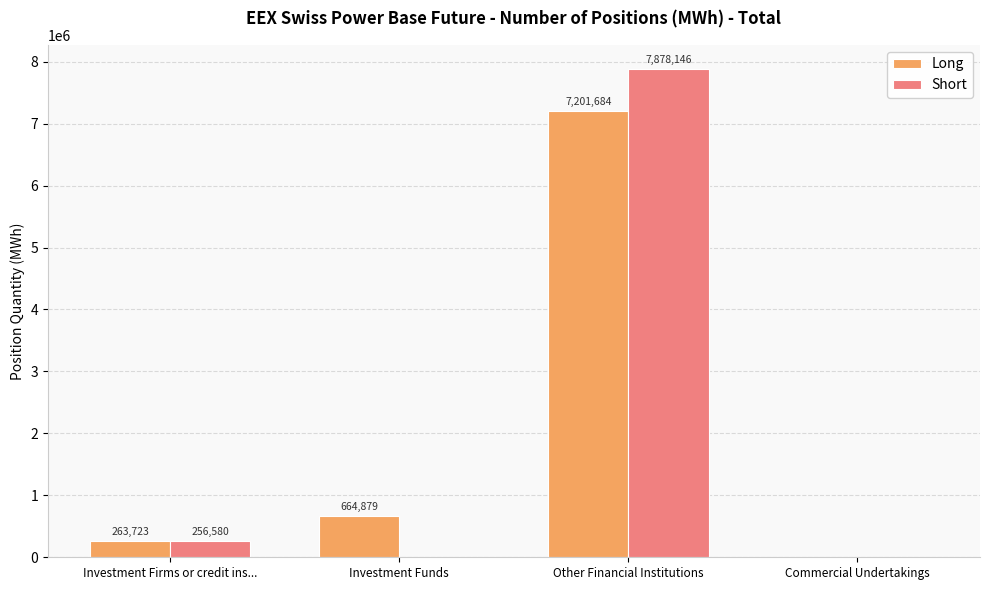

Between Other Financial Institutions and Commercial Undertakings, which series saw the biggest shift?

Short